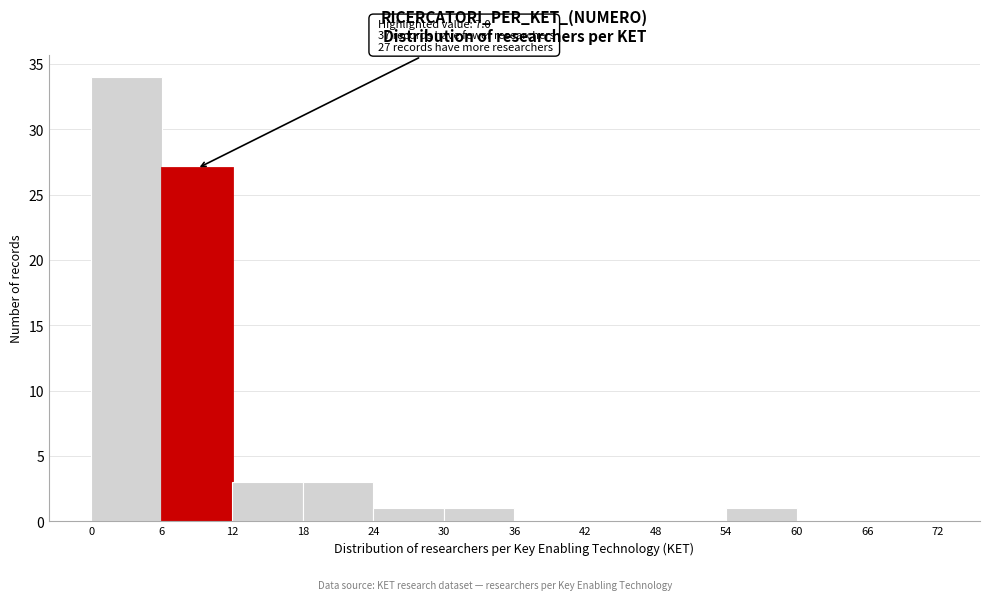

Over which range of the x-axis is the bar tallest?

0 to 6